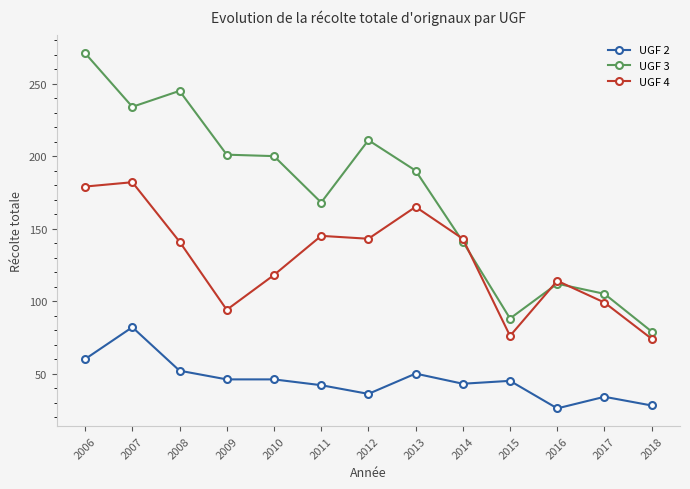

How many data points in UGF 2 are less than 45?

6